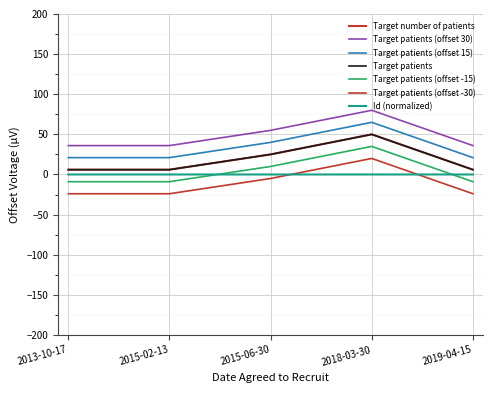

Does the chart display data point markers on the line(s)?

No